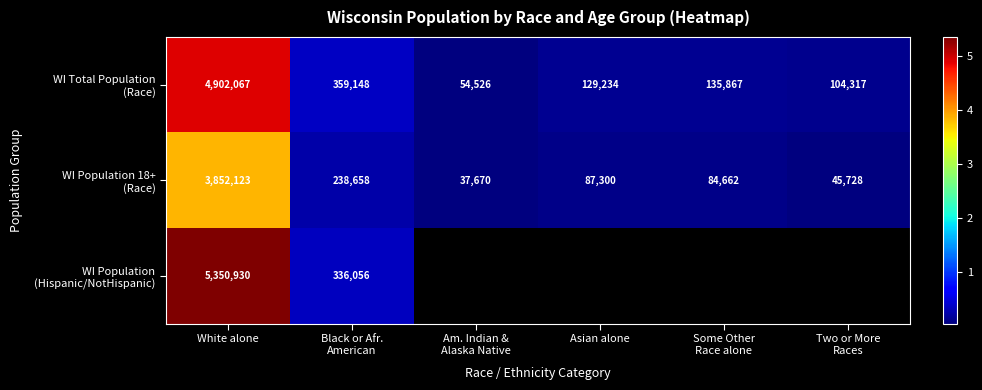

What is the difference between the highest and lowest values at White alone?

1498807